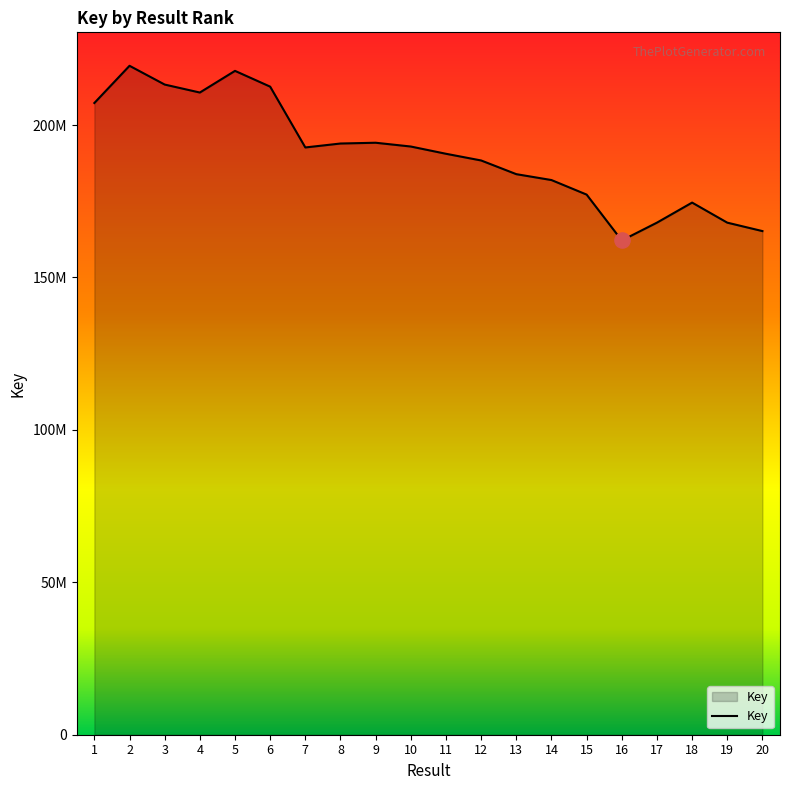

What is the ratio of the value at 1 to the value at 15?

1.2